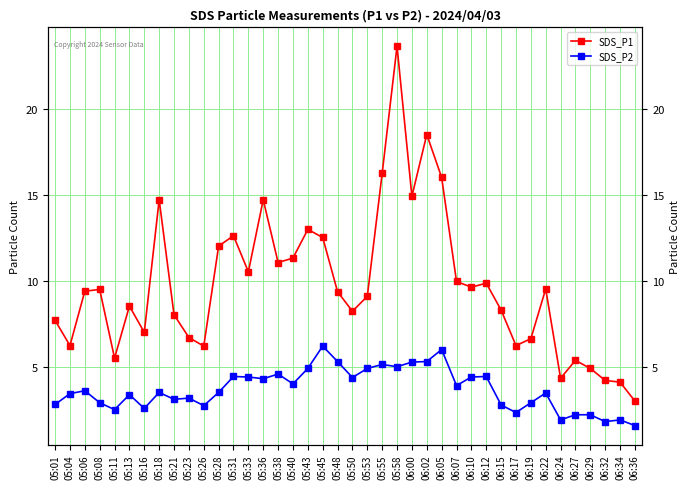

List the series in order of their peak value, highest first.

SDS_P1, SDS_P2